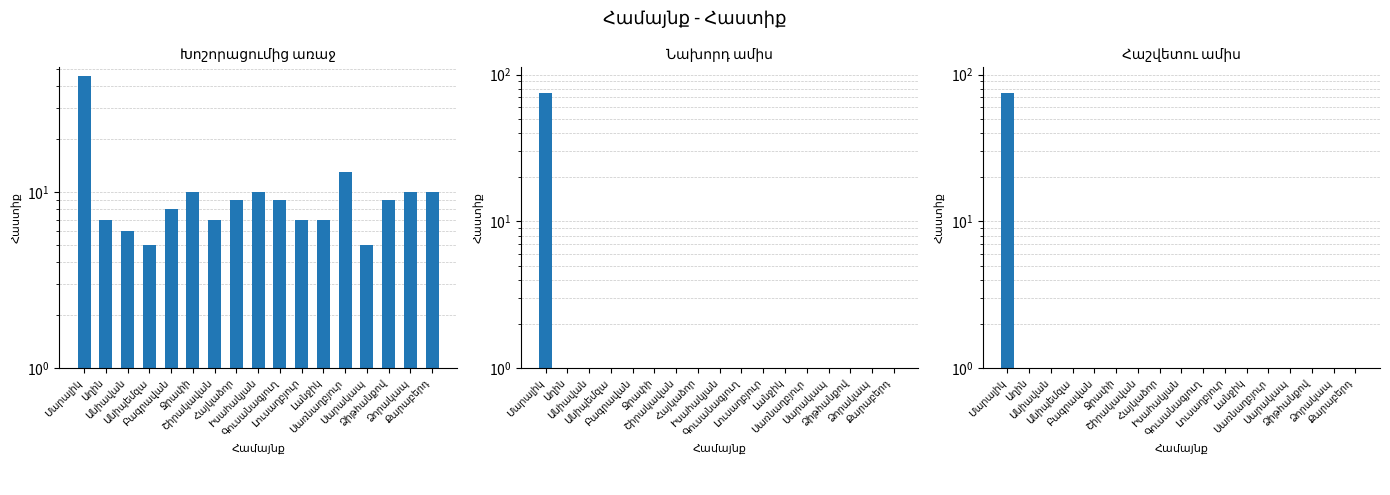

At Հայկաձոր, list the series in order from smallest to largest.

Նախորդ ամիս, Հաշվետու ամիս, Խոշորացումից առաջ